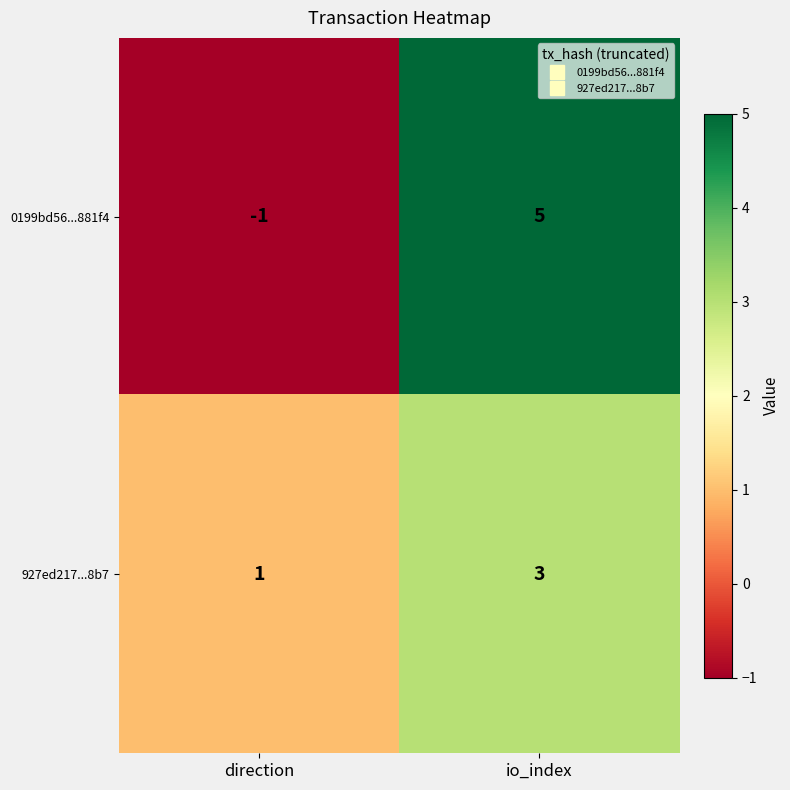

What is the sum of all 927ed217...8b7 values?

4